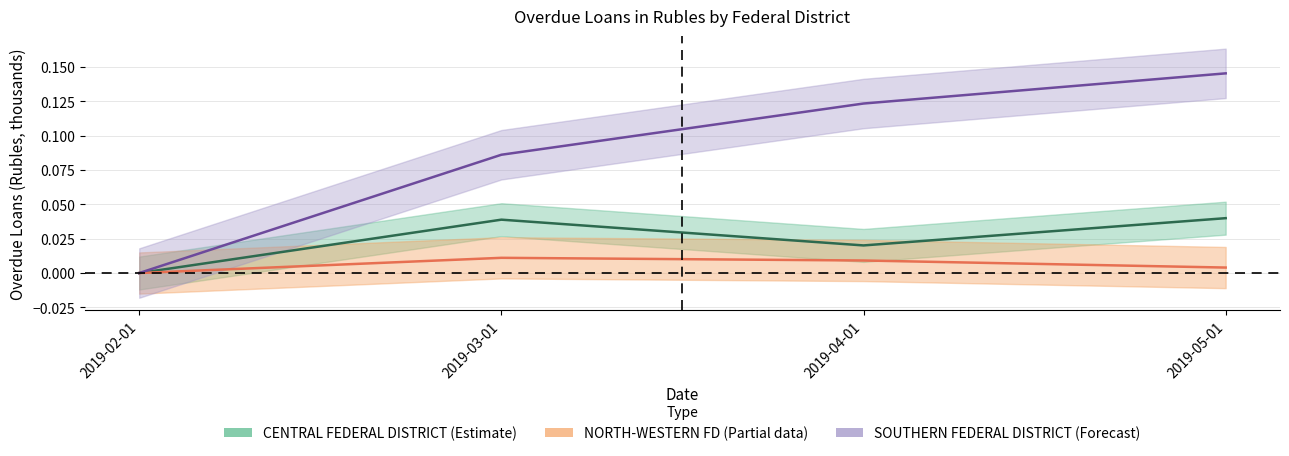

Is this an area chart (filled region under the line)?

No